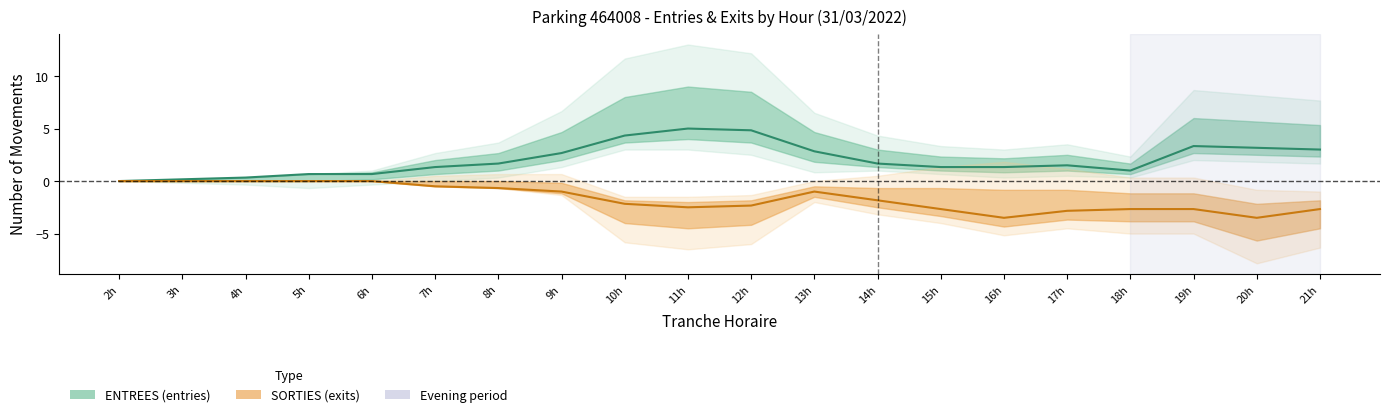

What is the difference between the maximum and minimum values in the SORTIES series?

3.5